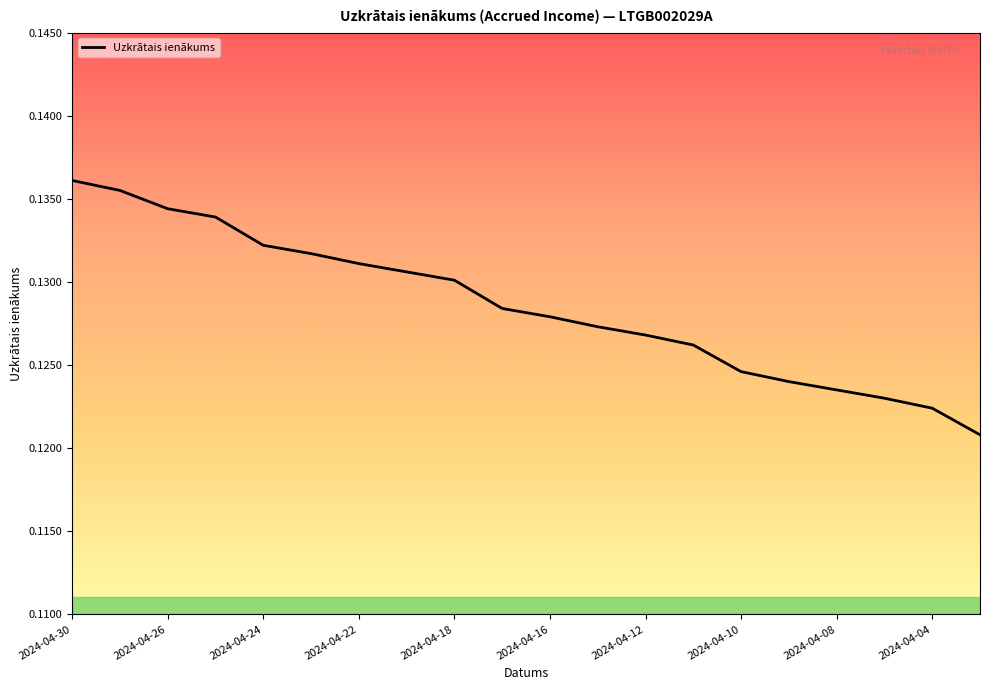

What is the smallest value displayed?

0.1